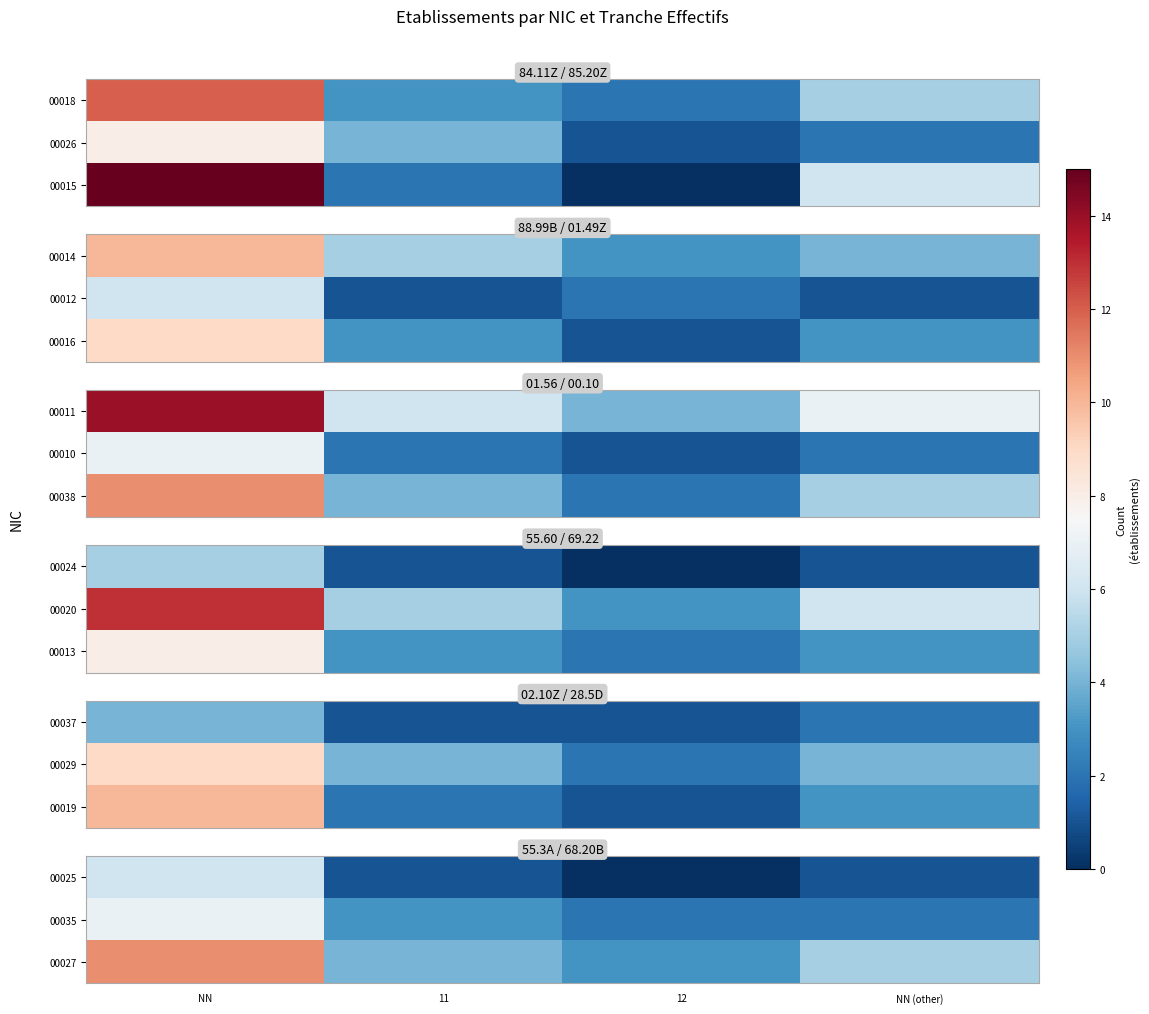

Which series has the widest spread of values?

00027